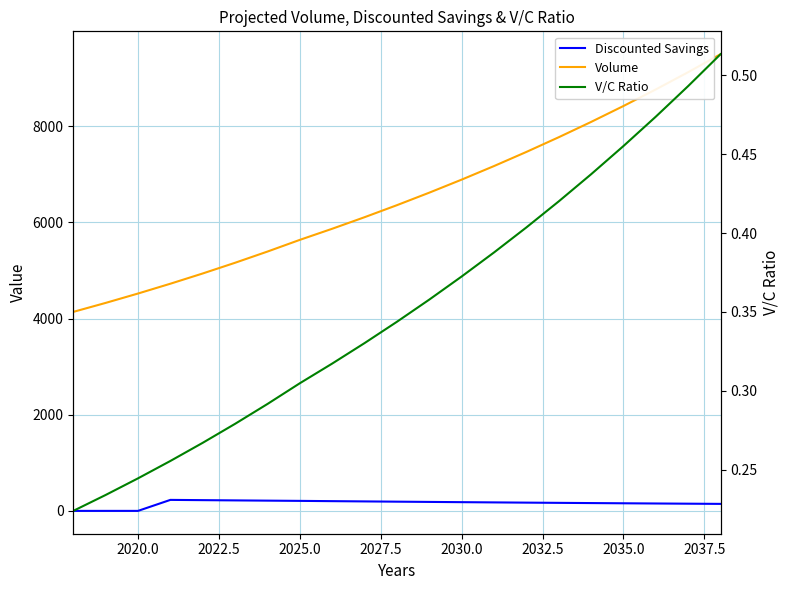

True or false: Discounted Savings has more than 2 interior local peaks.

False